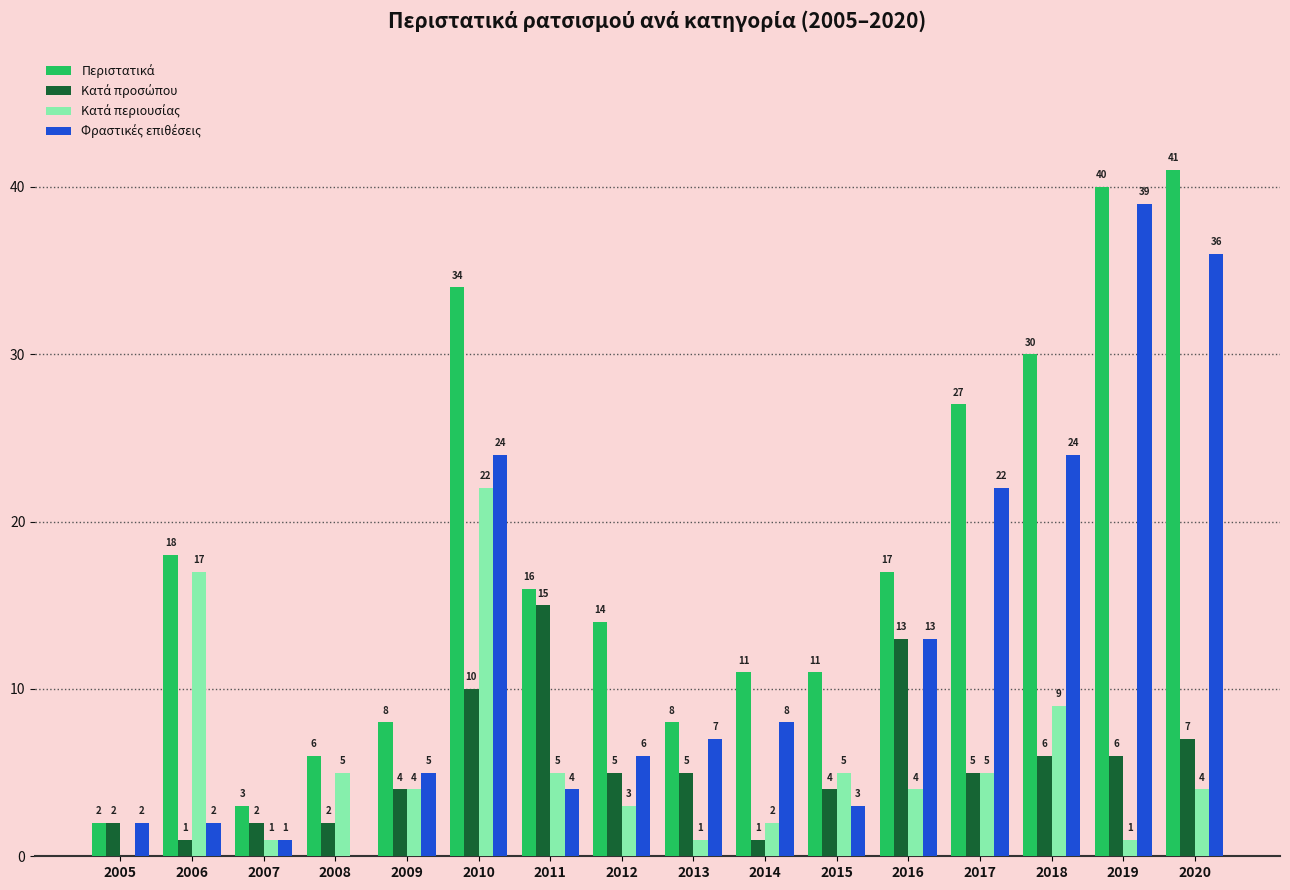

At which category is the sum across all series the highest?

2010